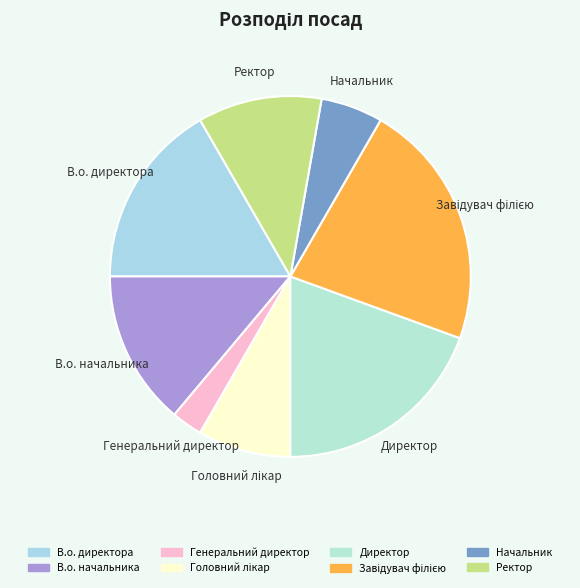

Which slice is the smallest?

Генеральний директор